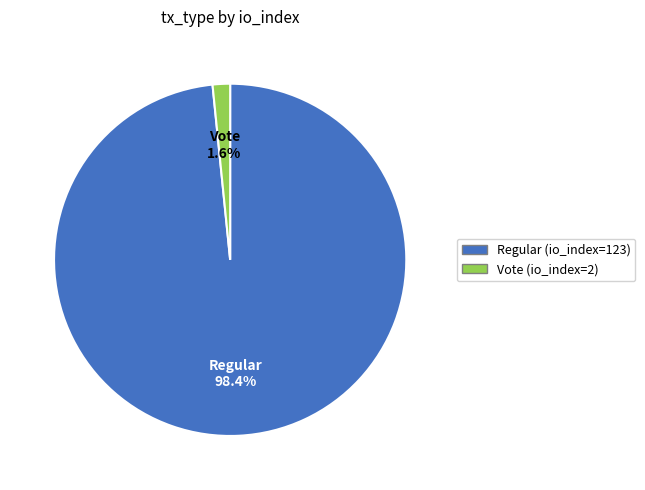

How many segments does this pie chart have?

2